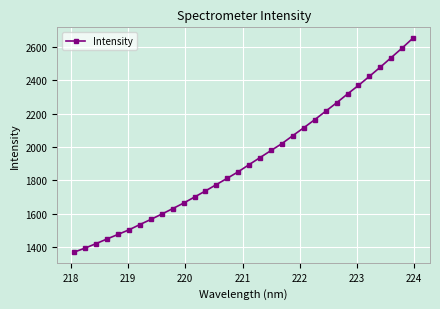

What is the value of the 24th point from the left?

2214.6